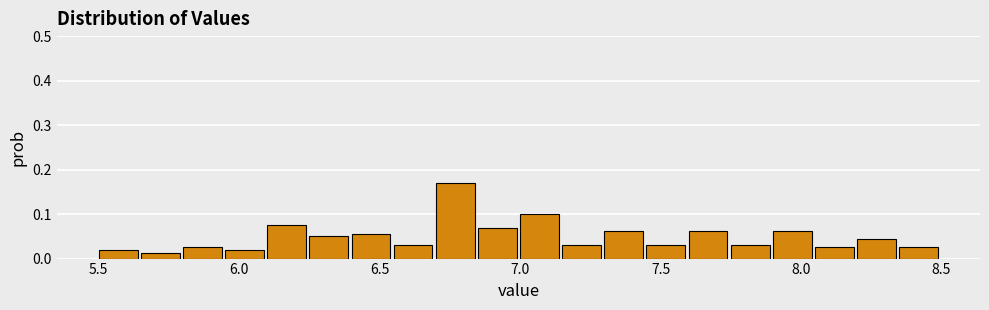

Read against the x-axis, roughly where is the centre of the tallest bar?

6.75